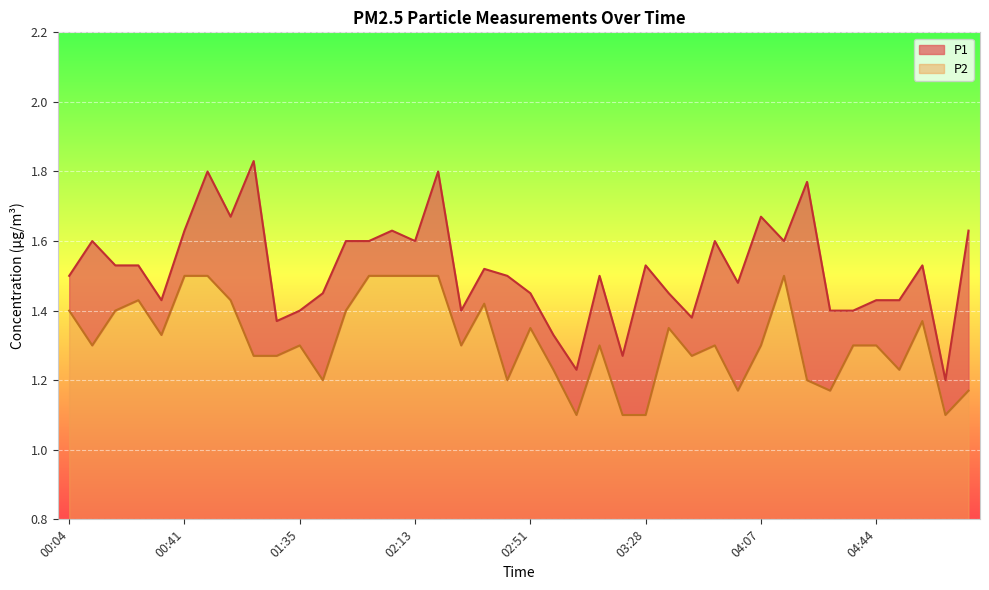

Is it true that P2 equals 1.4 at 03:36?

True